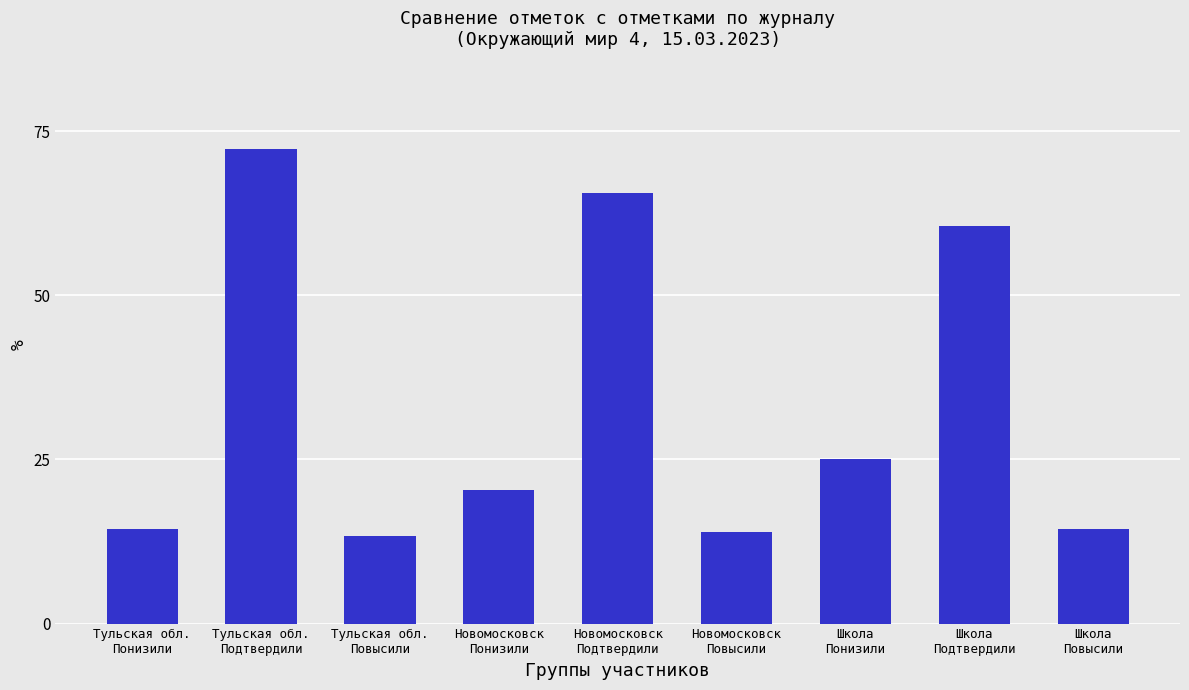

What is the label of the 1st bar from the left?

Тульская обл.
Понизили